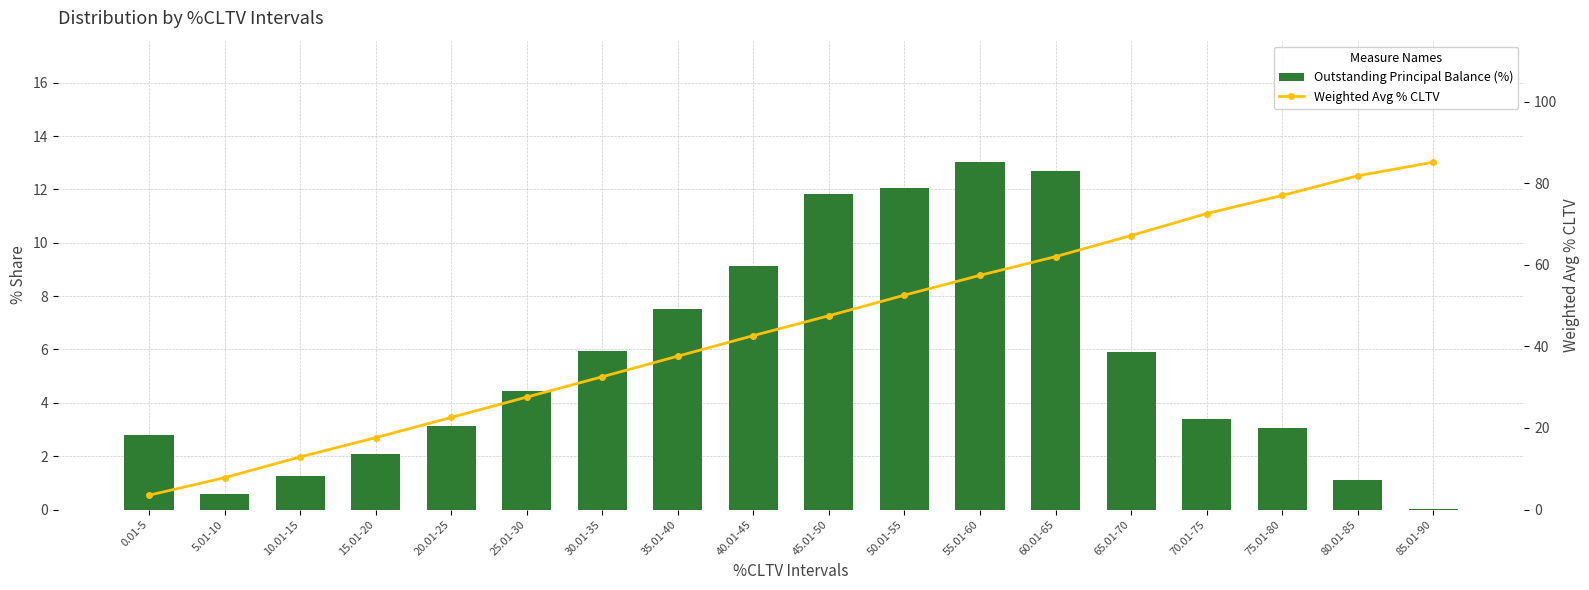

Reading right to left, what are all the values shown in this chart?

Outstanding Principal Balance (%): 85.01-90=0.0	80.01-85=1.1	75.01-80=3.1	70.01-75=3.4	65.01-70=5.9	60.01-65=12.7	55.01-60=13.0	50.01-55=12.1	45.01-50=11.8	40.01-45=9.1	35.01-40=7.5	30.01-35=6.0	25.01-30=4.5	20.01-25=3.1	15.01-20=2.1	10.01-15=1.2	5.01-10=0.6	0.01-5=2.8
Weighted Avg % CLTV: 85.01-90=85.2	80.01-85=81.8	75.01-80=77.0	70.01-75=72.6	65.01-70=67.2	60.01-65=62.0	55.01-60=57.4	50.01-55=52.6	45.01-50=47.5	40.01-45=42.6	35.01-40=37.6	30.01-35=32.6	25.01-30=27.6	20.01-25=22.6	15.01-20=17.6	10.01-15=12.9	5.01-10=7.8	0.01-5=3.5